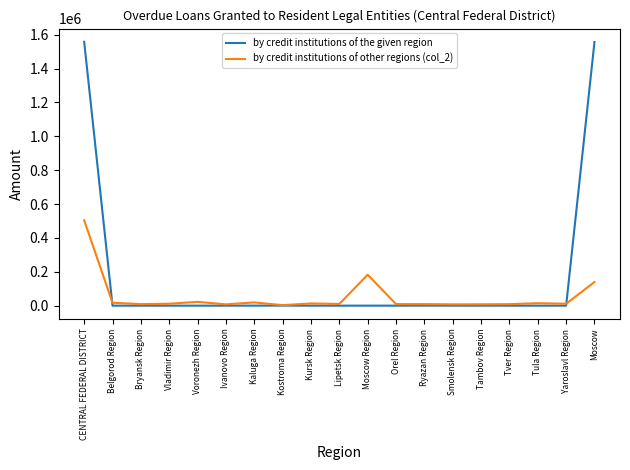

Which series has the largest range (max minus min)?

by credit institutions of the given region